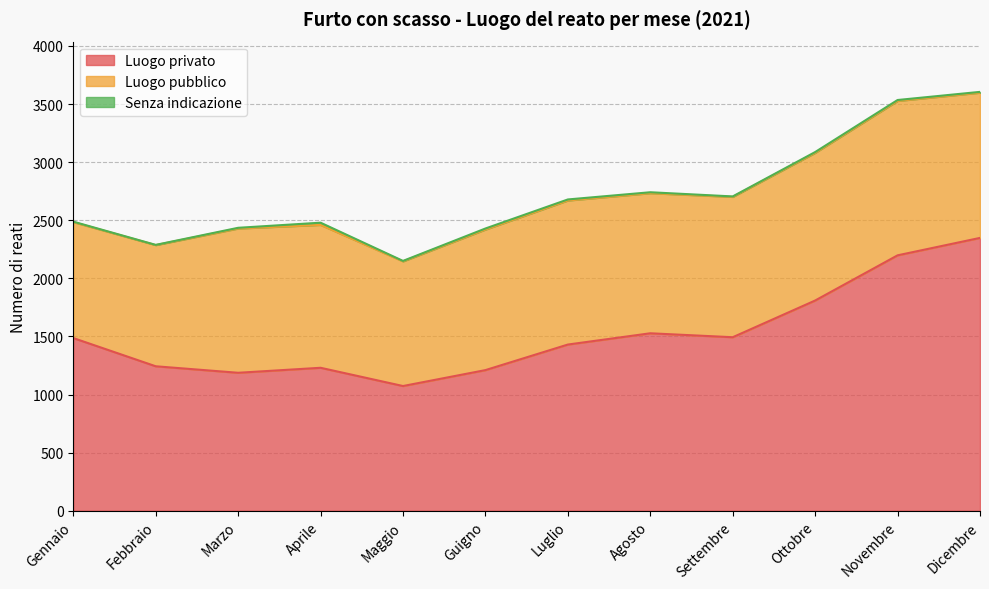

The value of Luogo privato at Aprile is 1230. True or false?

True